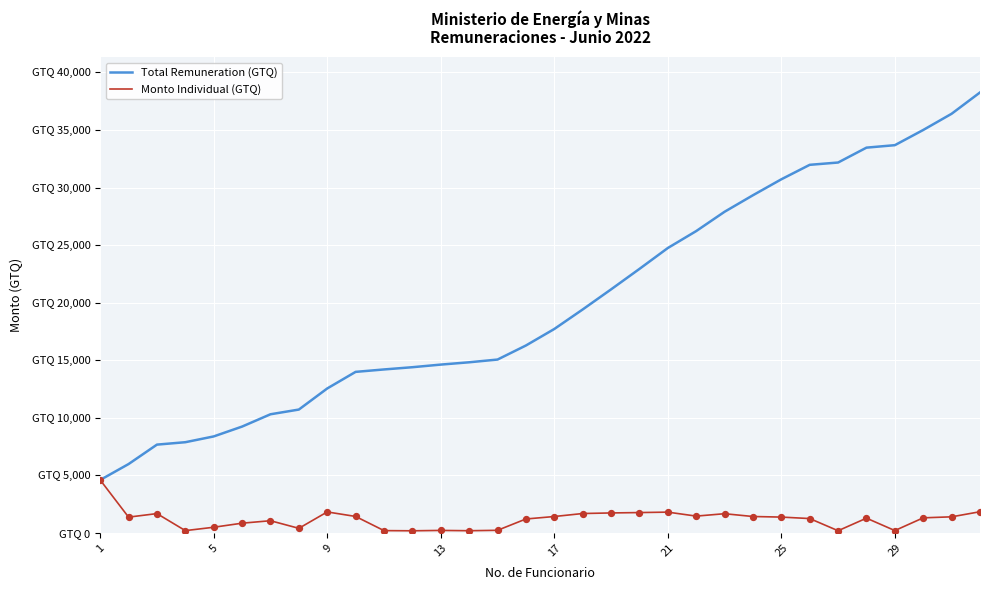

At how many categories does at least one series exceed 14123?

22